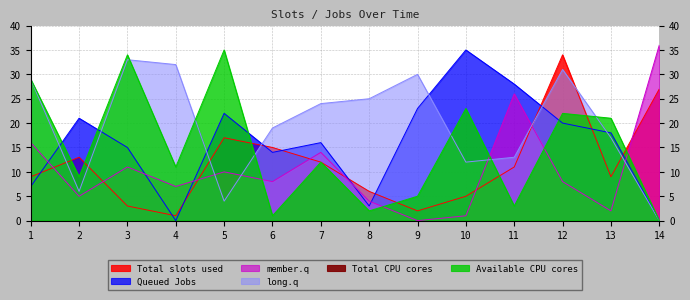

List the labels in order of Total slots used value, largest first.

12, 14, 5, 6, 2, 7, 11, 1, 13, 8, 10, 3, 9, 4